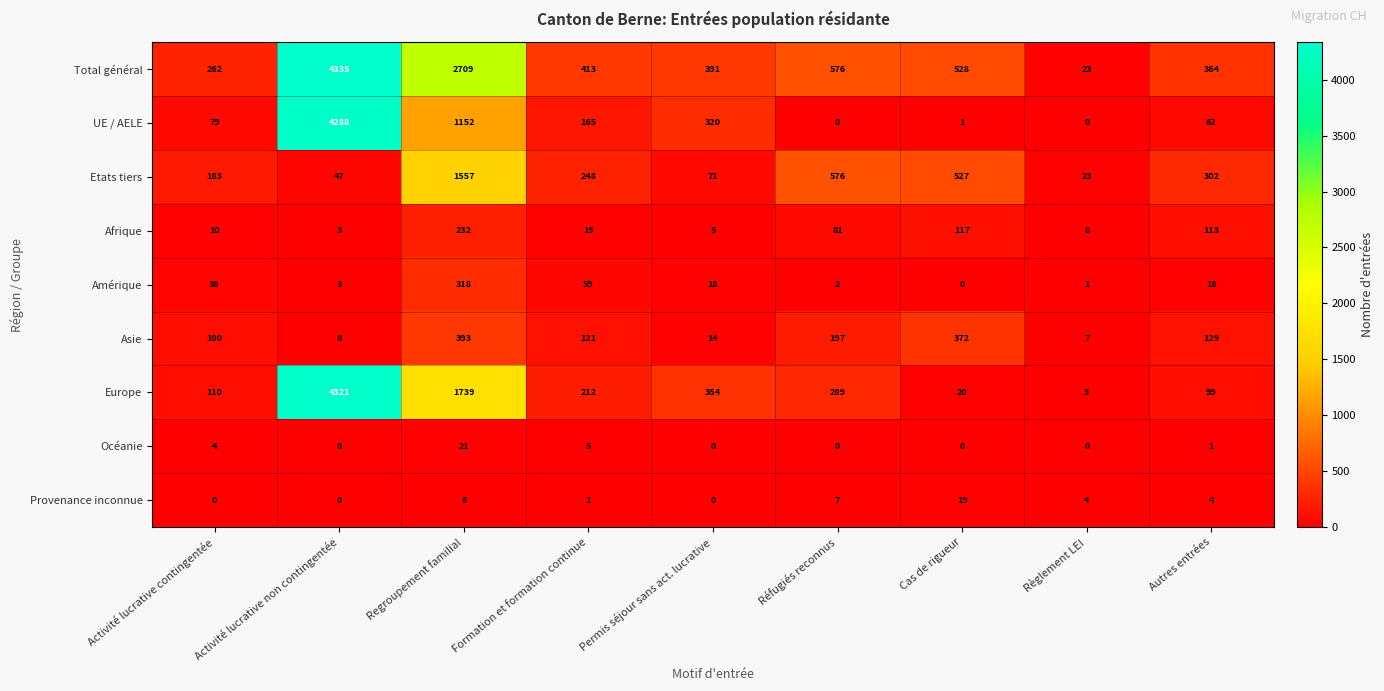

List the labels in order of Etats tiers value, smallest first.

Règlement LEI, Activité lucrative non contingentée, Permis séjour sans act. lucrative, Activité lucrative contingentée, Formation et formation continue, Autres entrées, Cas de rigueur, Réfugiés reconnus, Regroupement familial